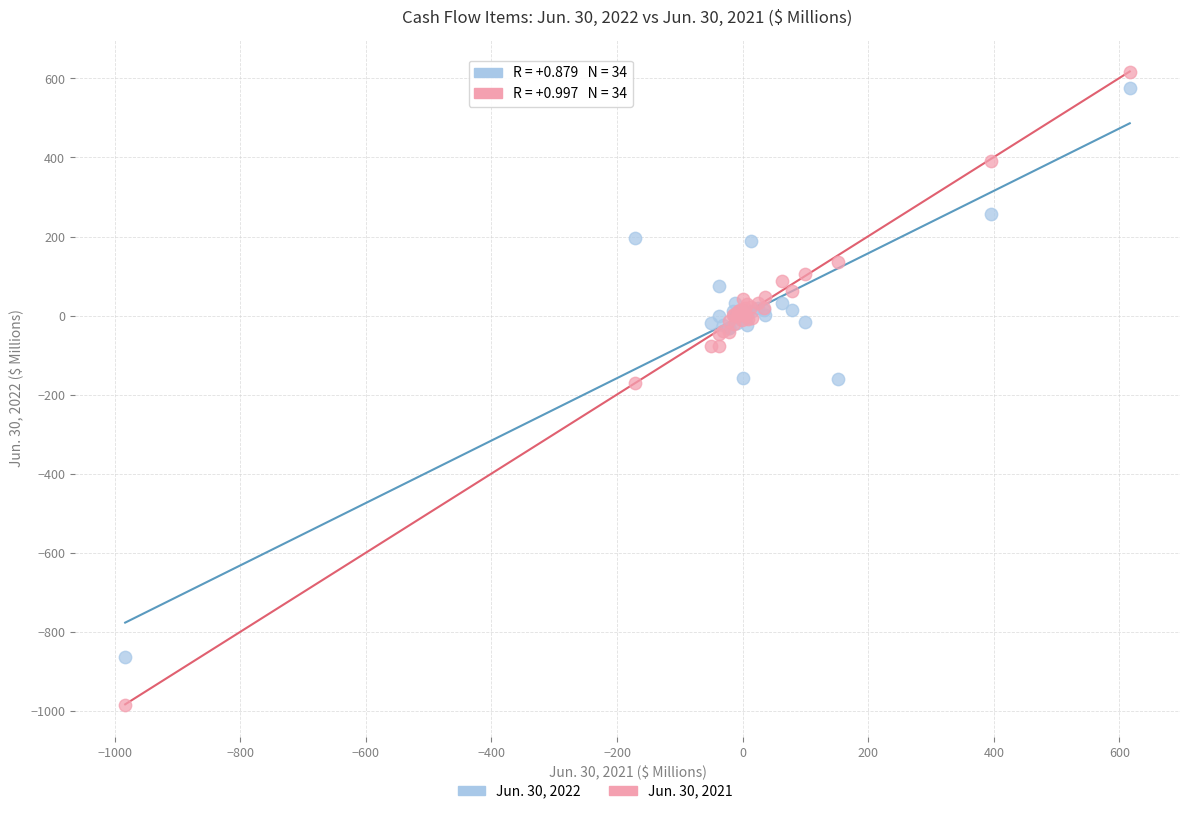

Which series has the widest spread of Y values?

Jun. 30, 2021